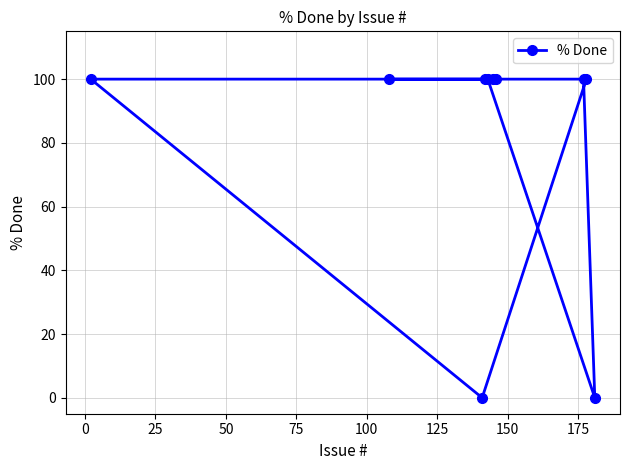

Reading right to left, what are all the values shown in this chart?

0	100	100	100	100	100	100	0	100	100